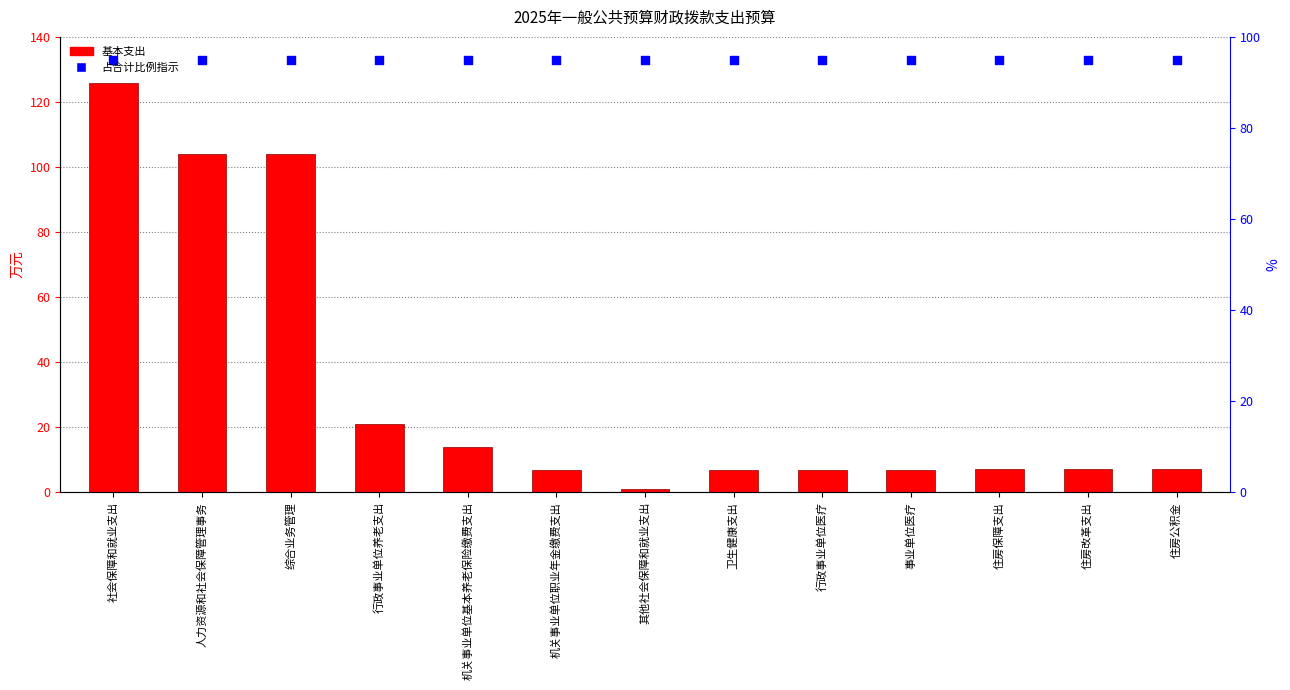

Which series has the largest Y range (max minus min)?

基本支出